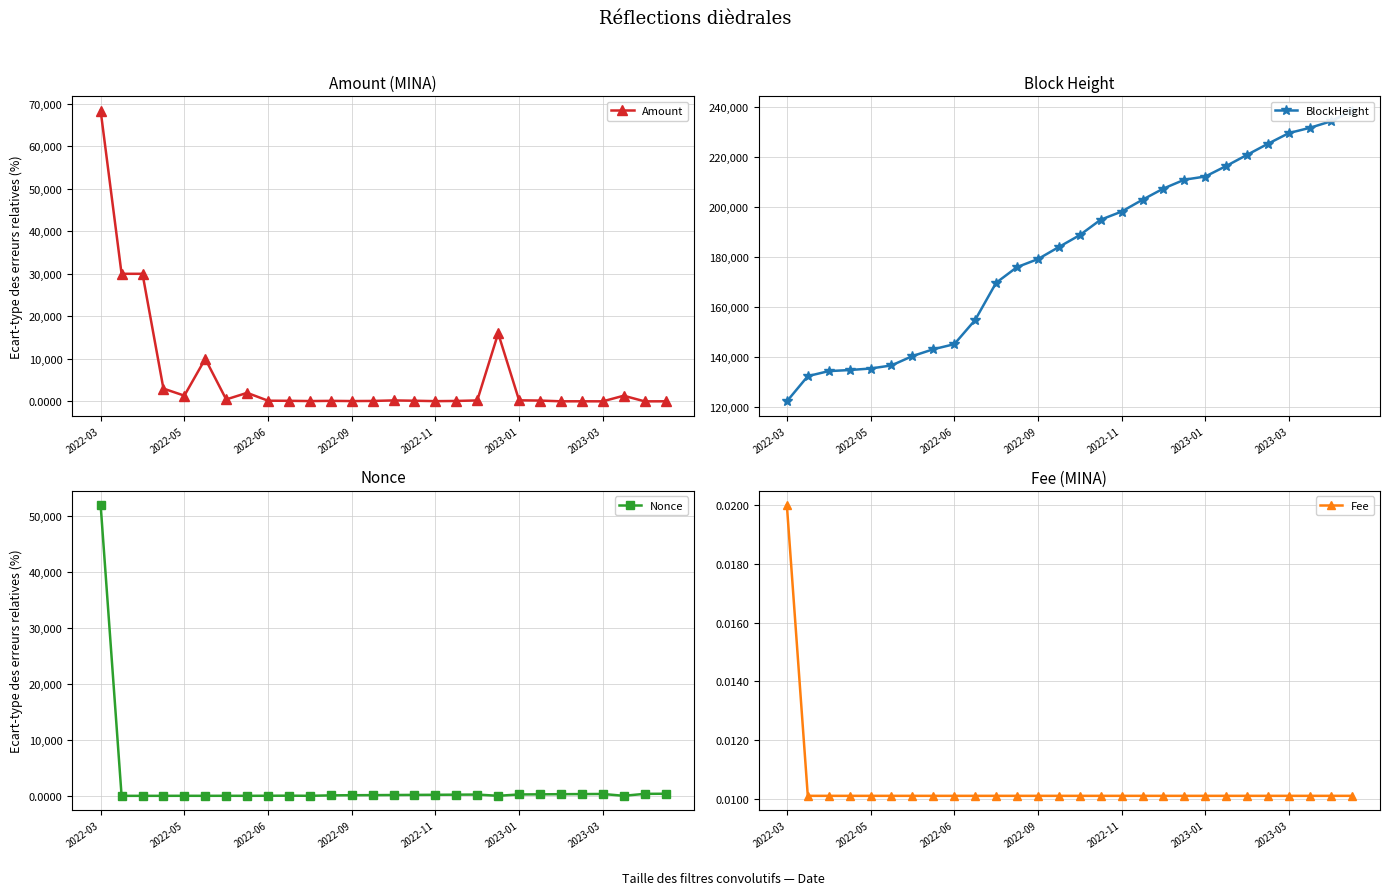

True or false: Amount and Fee intersect in this chart.

False